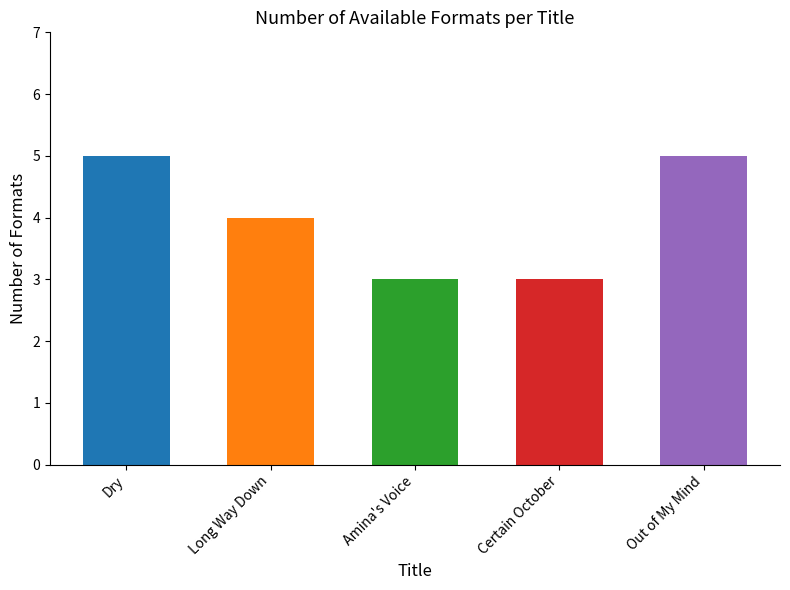

List the labels in order of value, largest first.

Dry, Out of My Mind, Long Way Down, Amina's Voice, Certain October